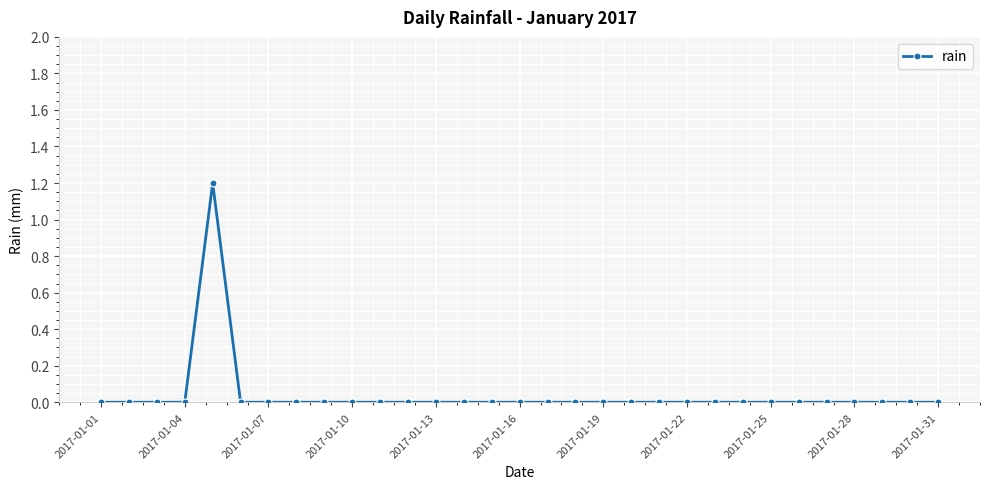

What is the difference between the maximum and minimum values?

1.2